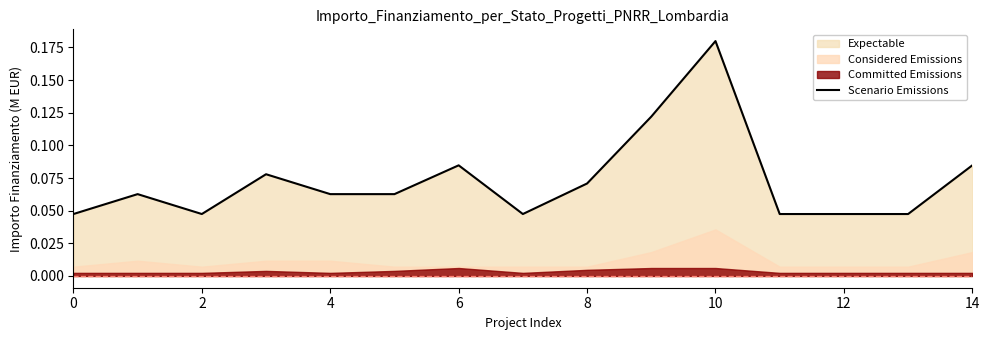

True or false: Scenario Emissions has a value of 0.1 at 10.

False